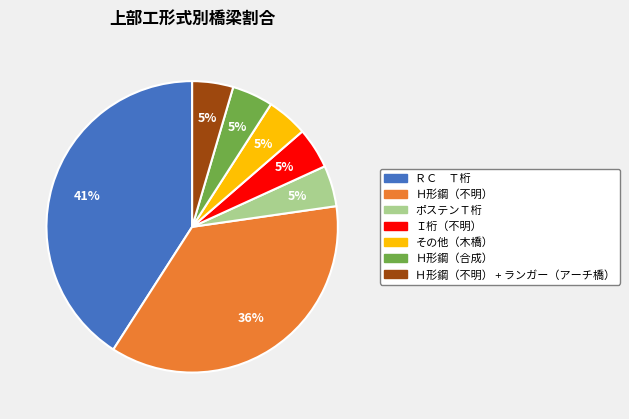

Is there any slice that represents more than half of the pie?

No